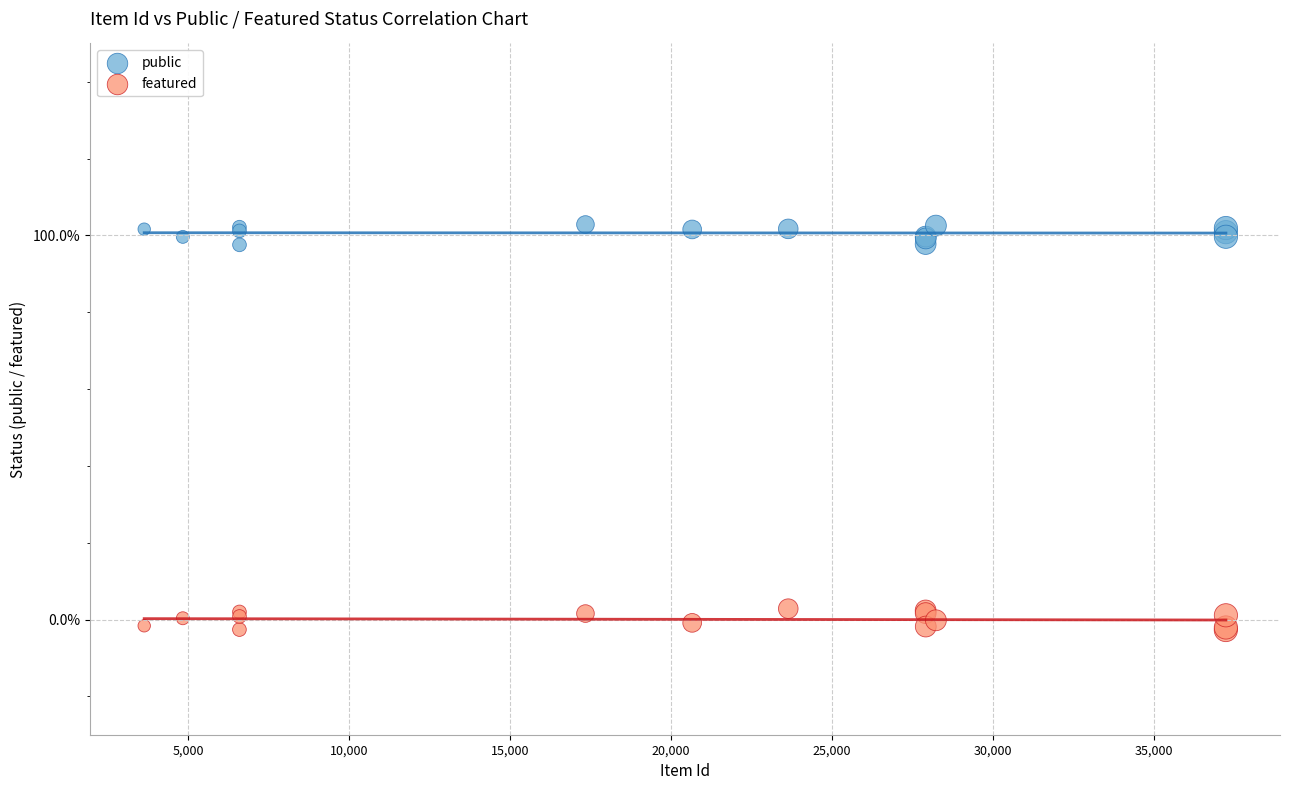

Which series contains the highest Y value?

public